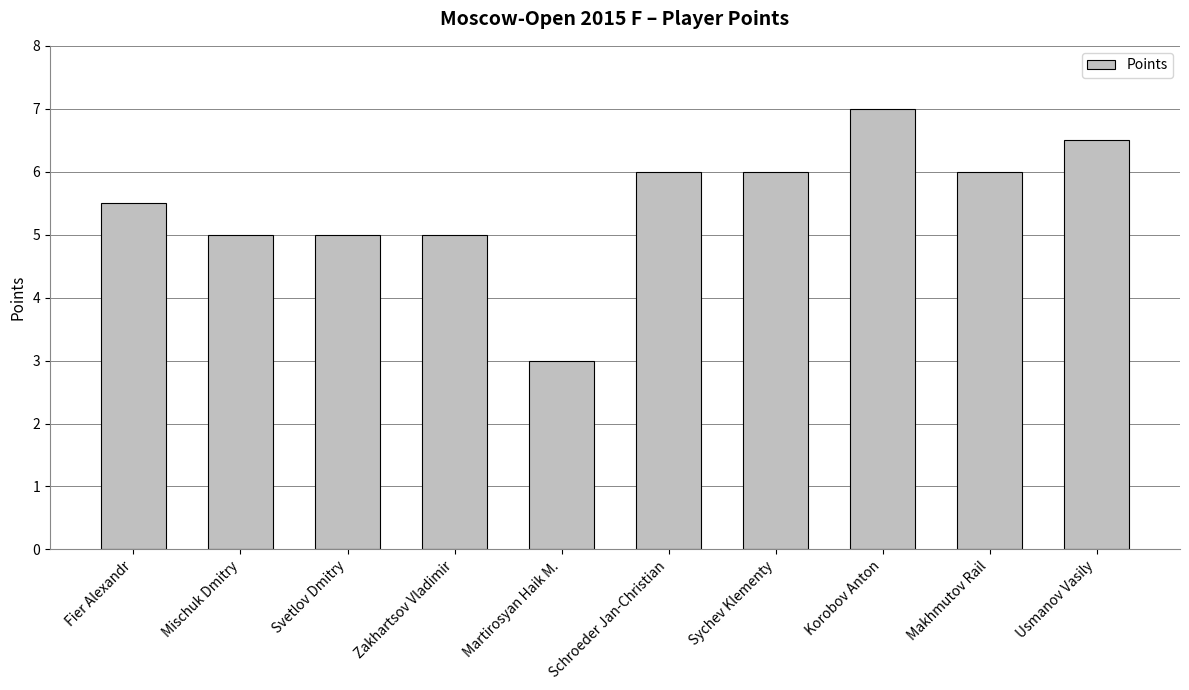

What is the sum of all values?

55.0